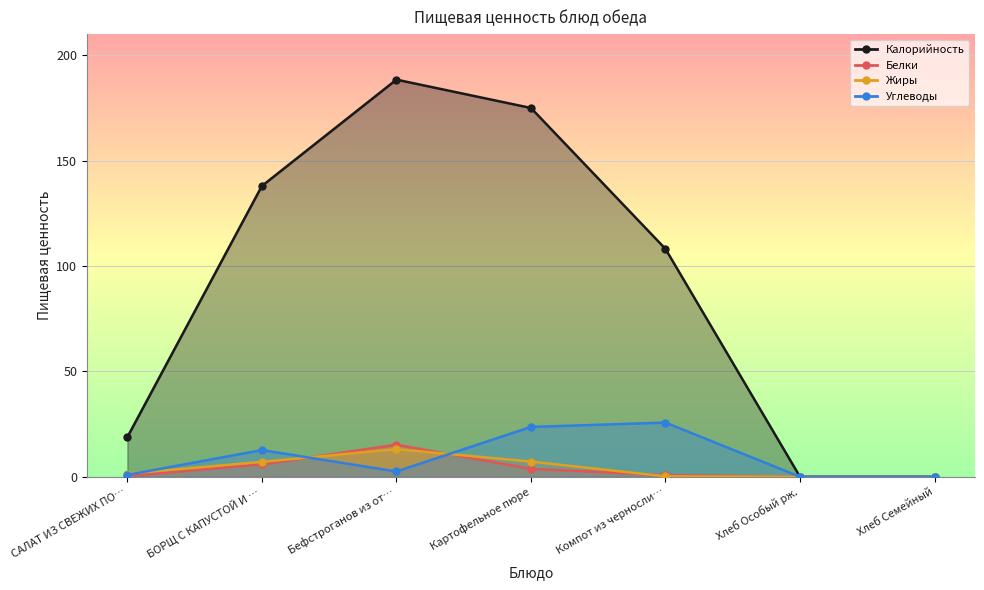

How many series are shown in this chart?

4